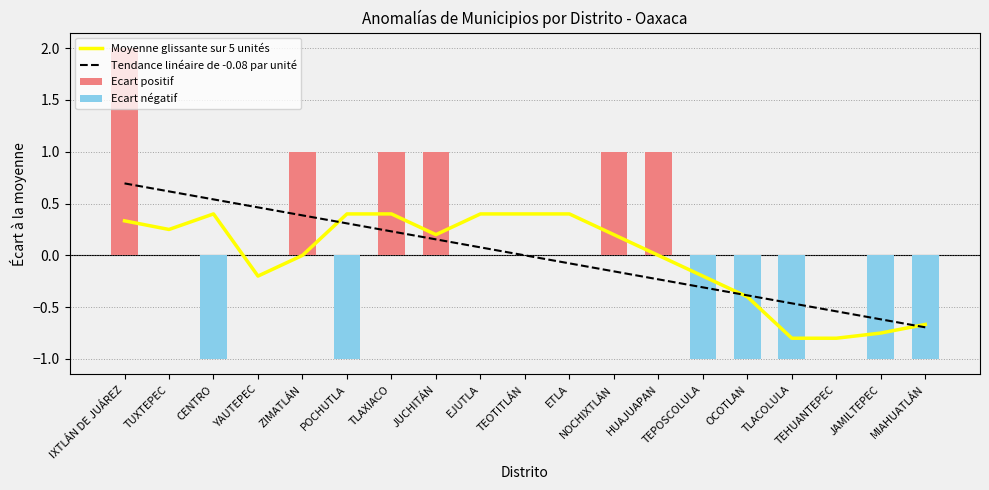

Which series changed the most between JUCHITÁN and TEHUANTEPEC?

Moyenne glissante sur 5 unités